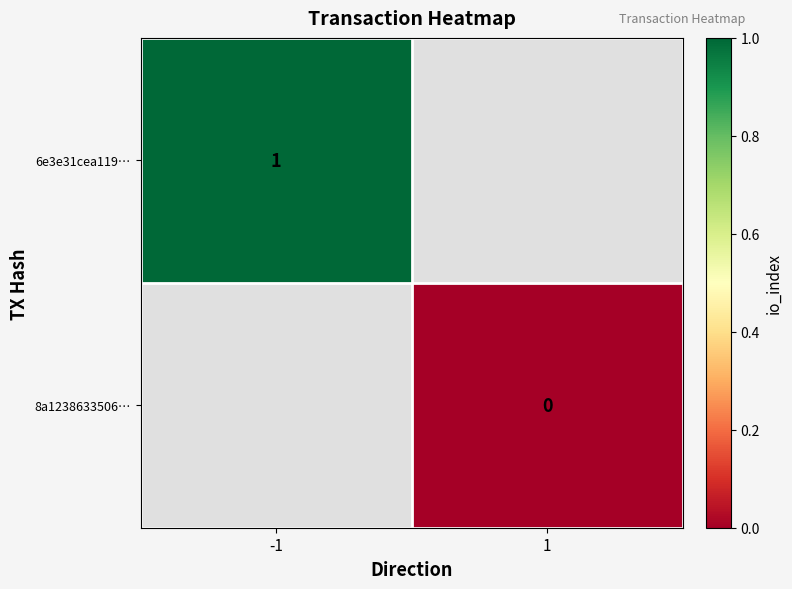

Count the number of categories in the chart.

2